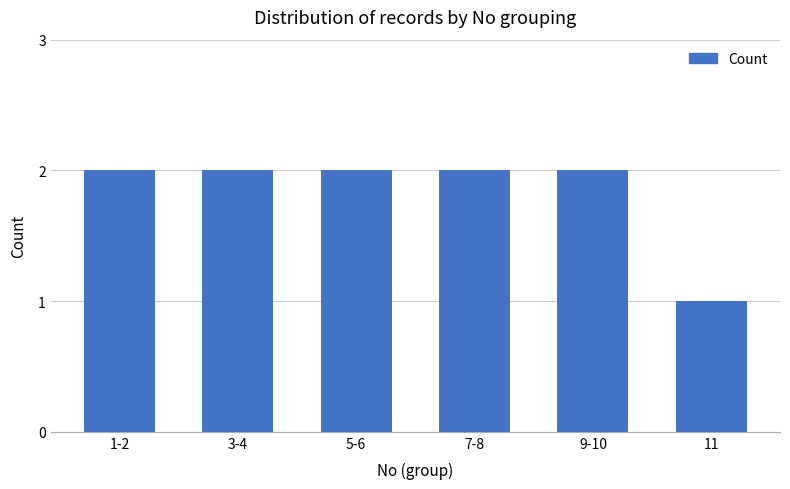

True or false: the data shows 2 at 9-10.

True